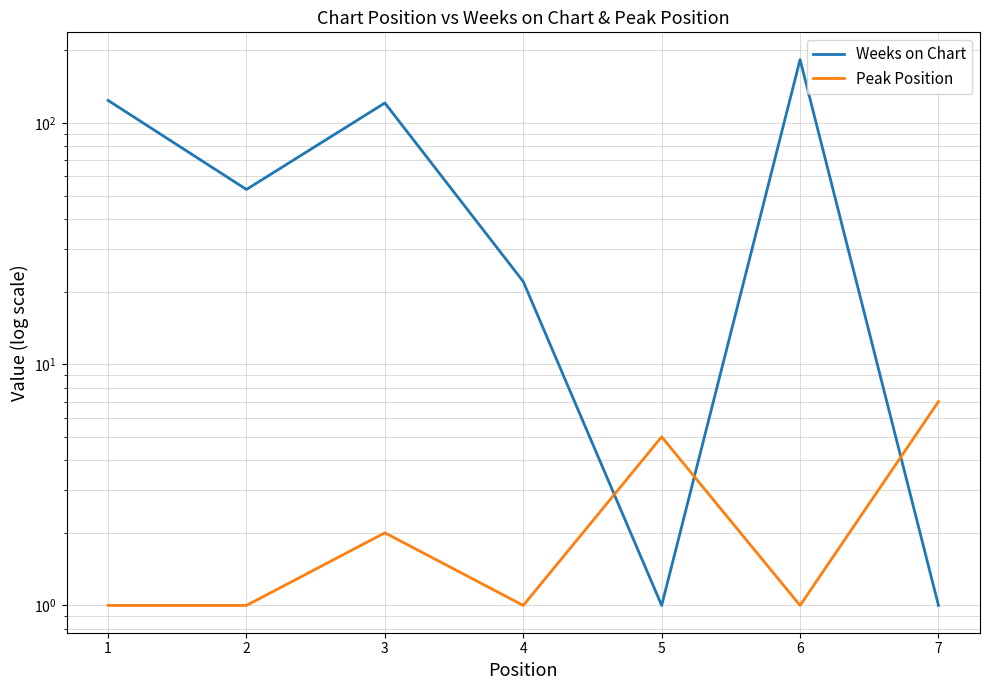

What is the total value across all series at 1?

125